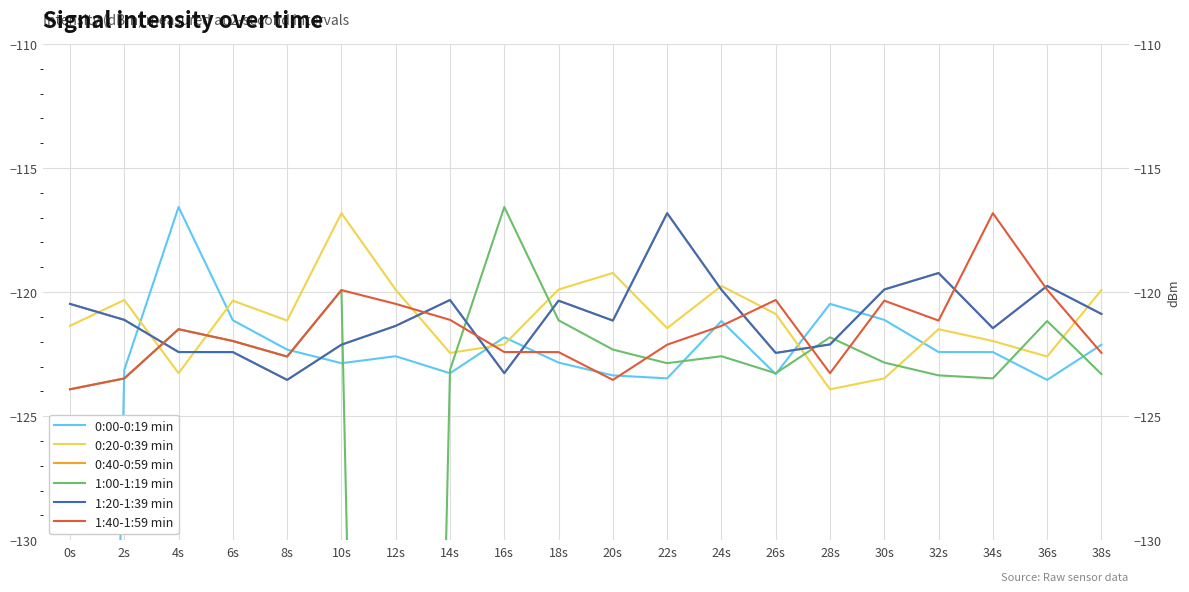

Does the chart display data point markers on the line(s)?

No